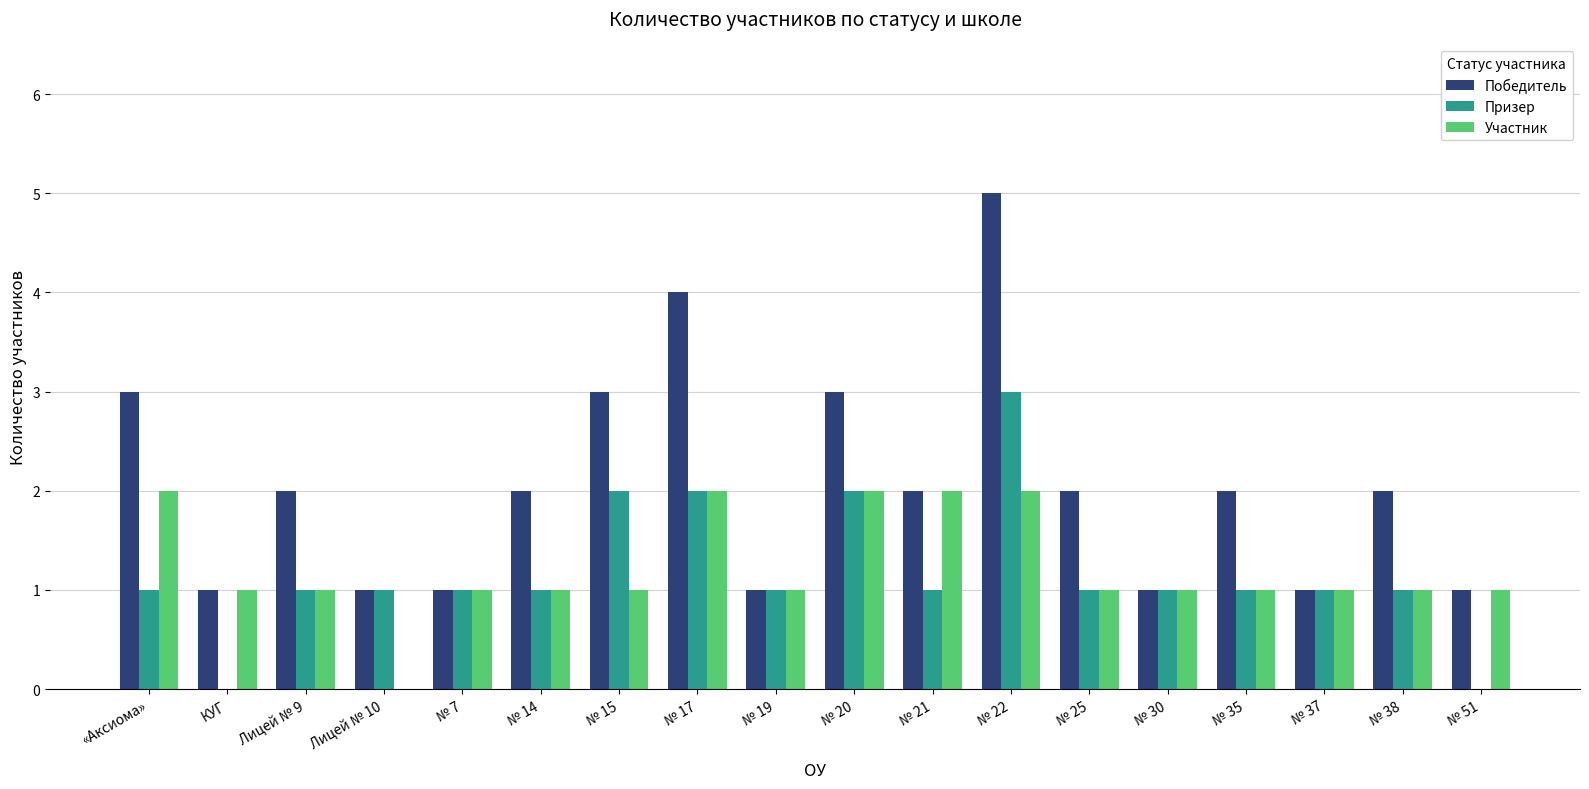

Reading left to right, extract all data points from this chart.

Победитель: 3	1	2	1	1	2	3	4	1	3	2	5	2	1	2	1	2	1
Призер: 1	0	1	1	1	1	2	2	1	2	1	3	1	1	1	1	1	0
Участник: 2	1	1	0	1	1	1	2	1	2	2	2	1	1	1	1	1	1